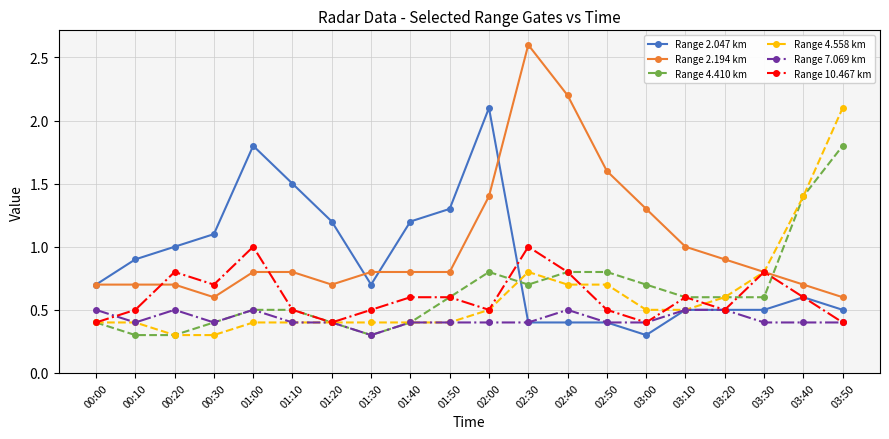

Is the value of Range 10.467 km at 00:20 greater than the value of Range 4.410 km at 01:00?

Yes